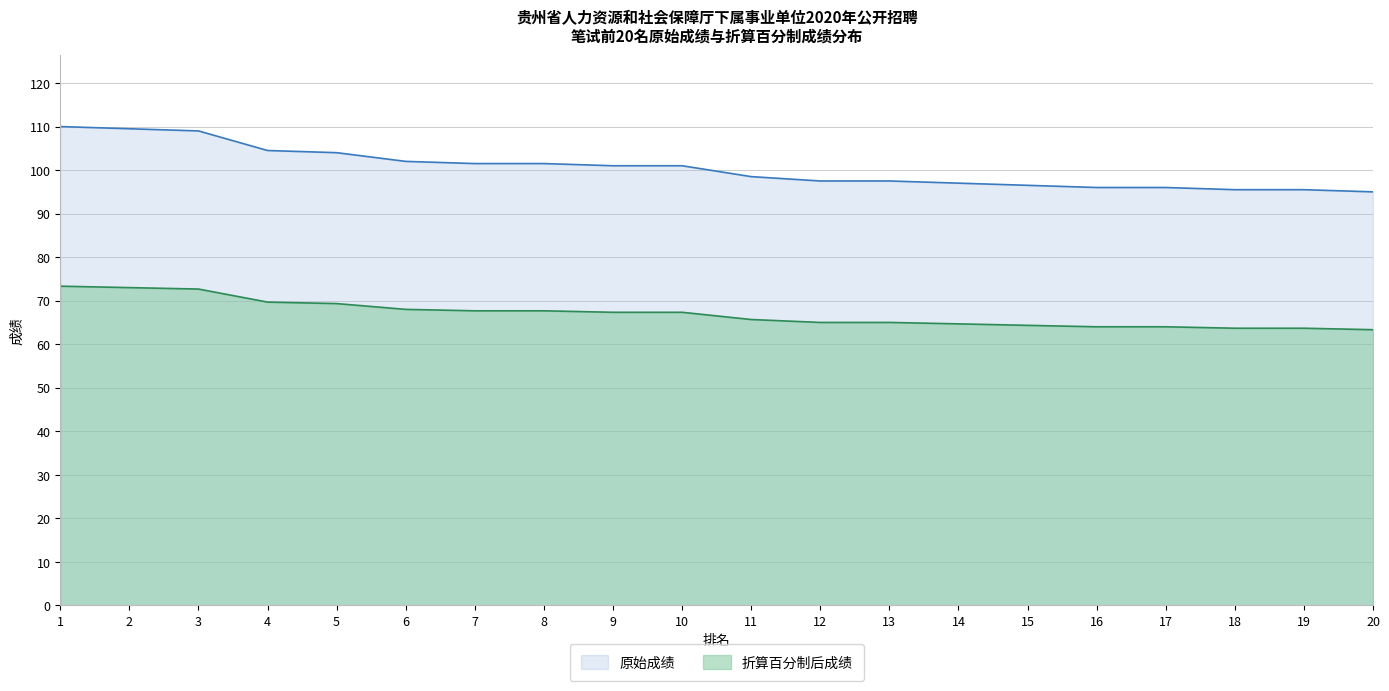

True or false: 折算百分制后成绩 and 原始成绩 cross at least once.

False